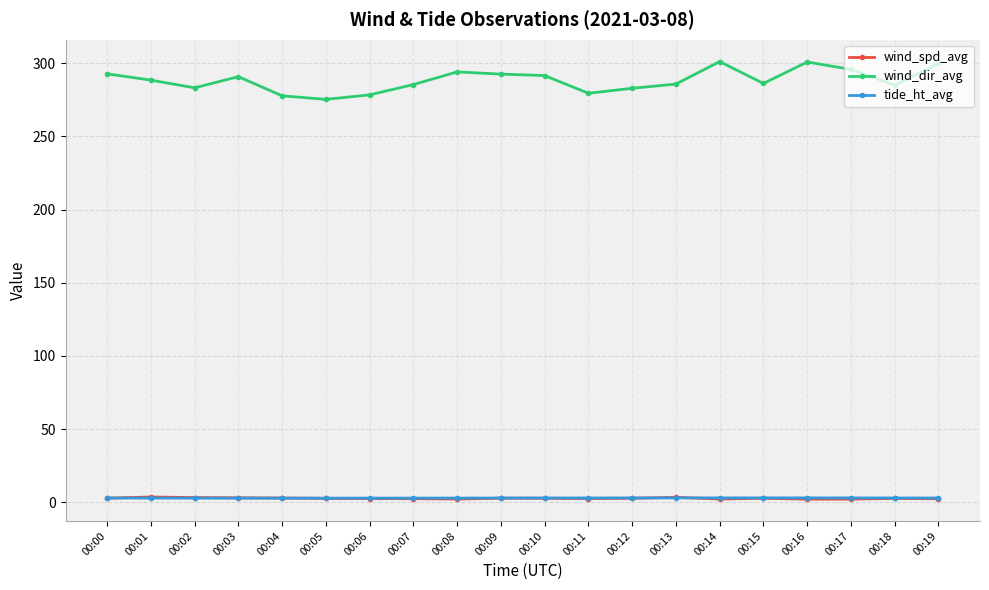

True or false: wind_spd_avg has a value of 2.7 at 00:09.

True